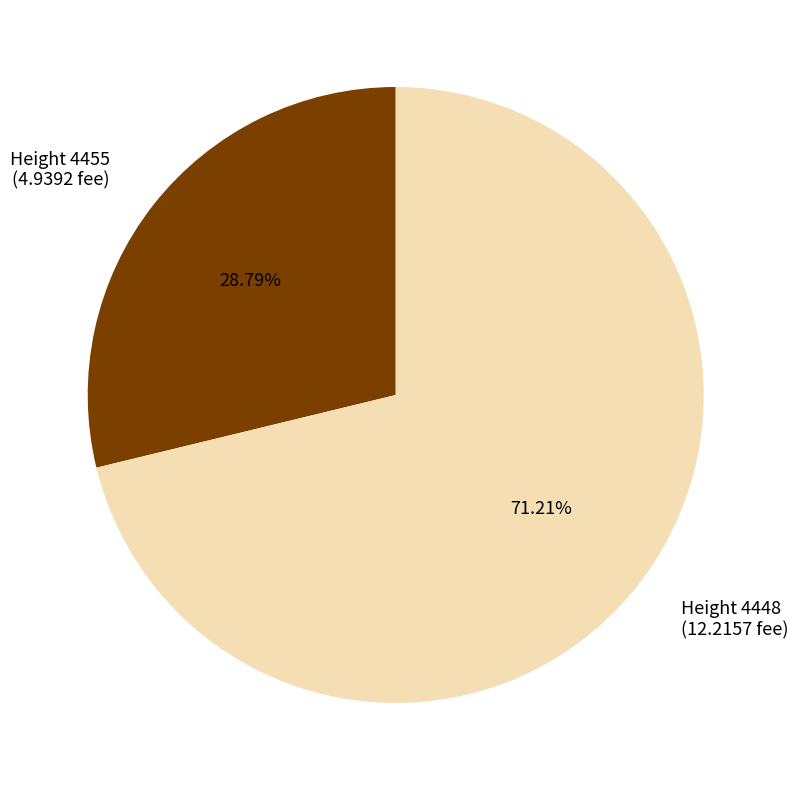

Count the number of slices in the pie.

2